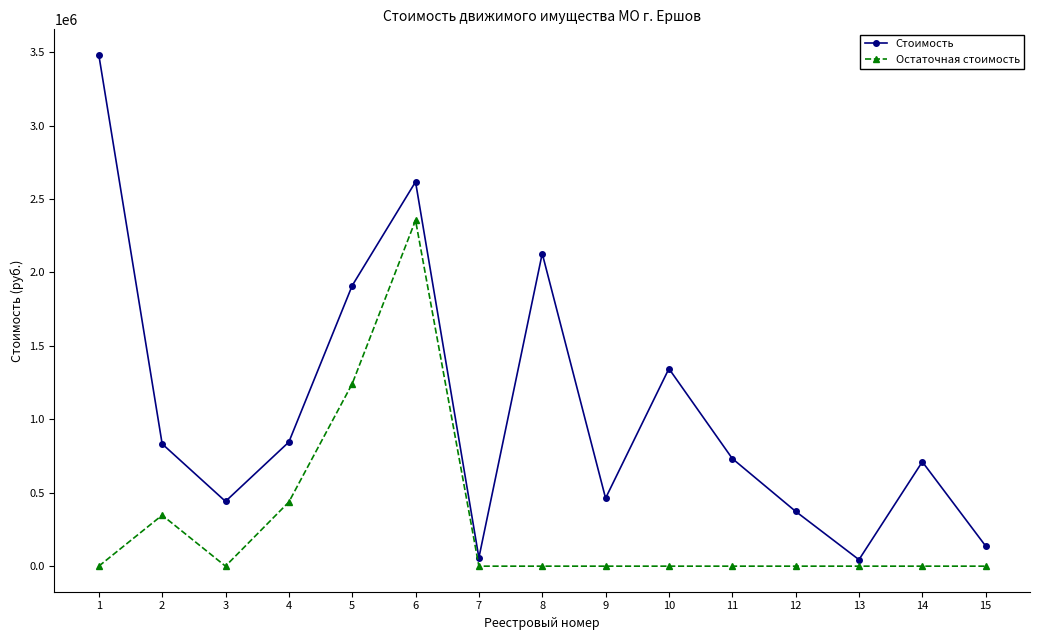

How many values in the Стоимость series are below 732750?

7